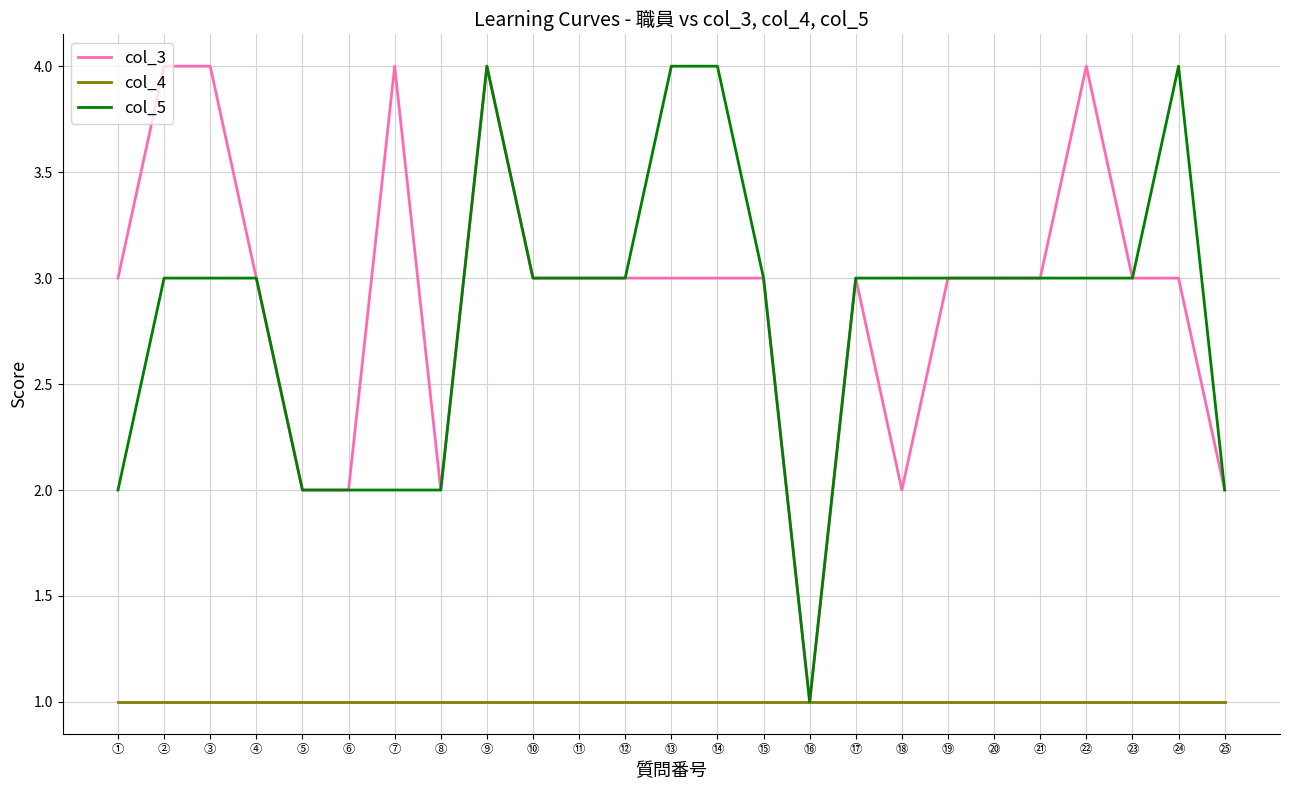

What position from the left is ⑳?

20